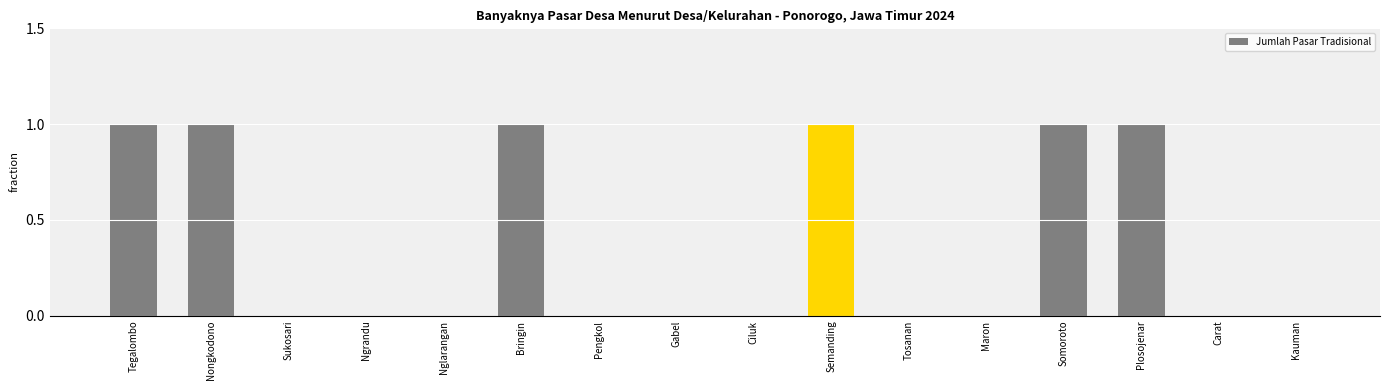

The value at Maron is 1. True or false?

False